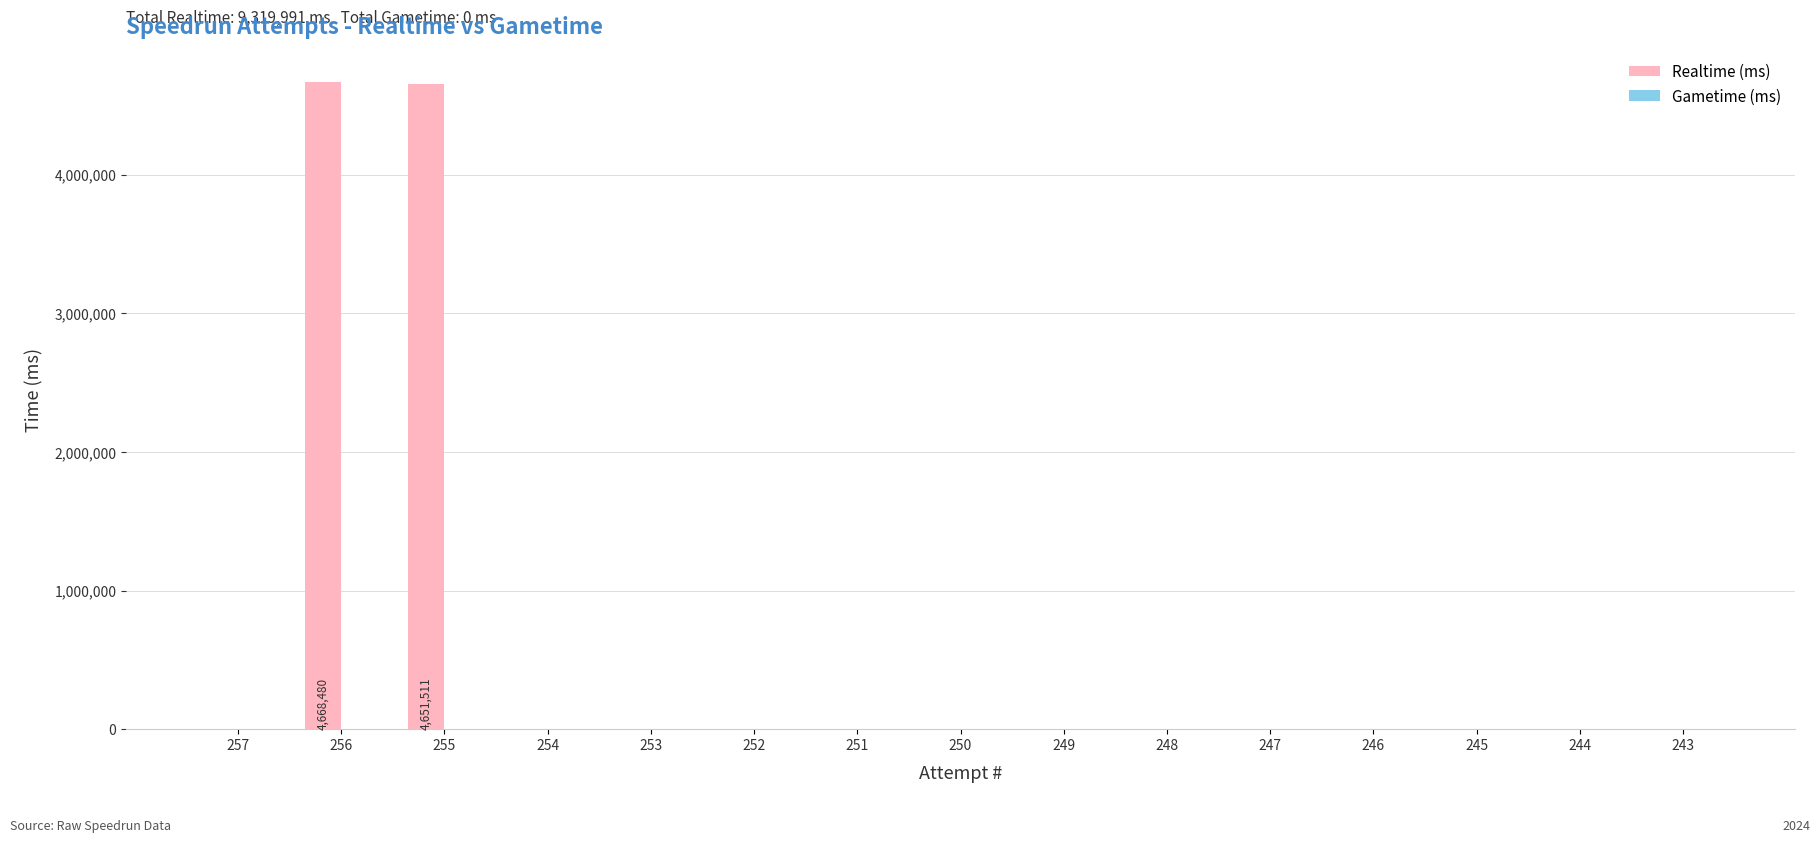

What is the greatest value displayed?

4668480